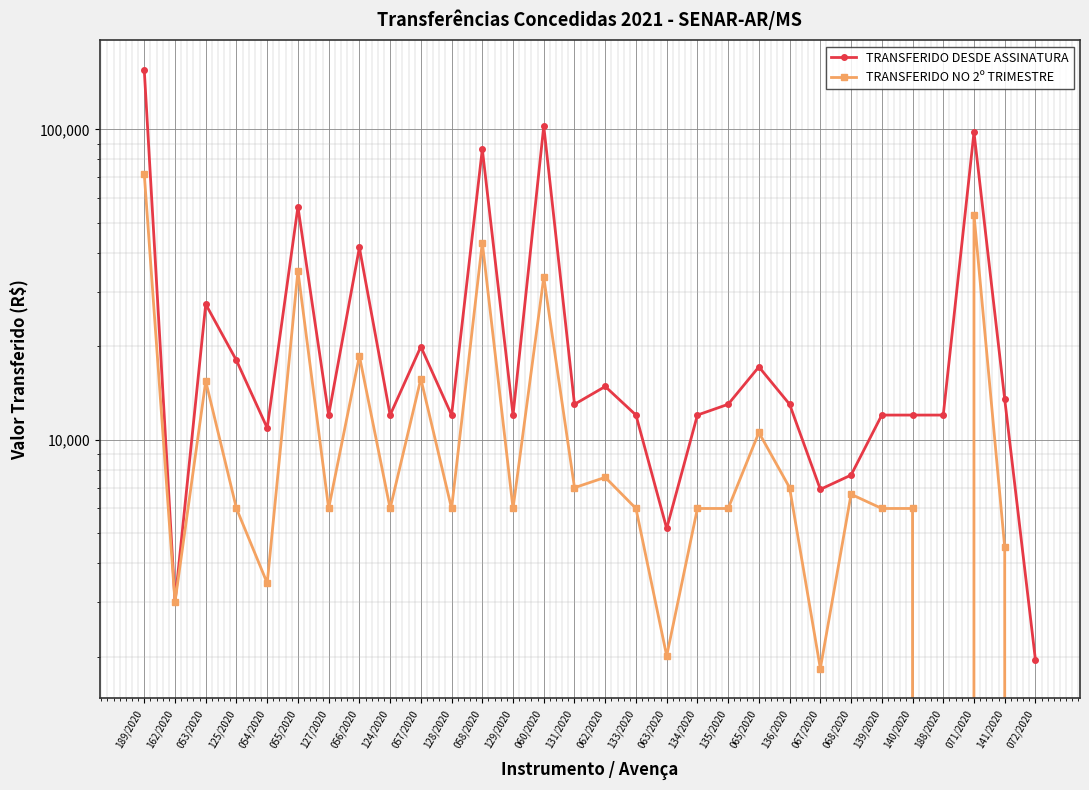

Reading right to left, list all the values displayed in this chart.

TRANSFERIDO DESDE ASSINATURA: 072/2020=1950.0	141/2020=13500.0	071/2020=97820.0	188/2020=12000.0	140/2020=12000.0	139/2020=12000.0	068/2020=7687.5	067/2020=6915.0	136/2020=13000.0	065/2020=17160.0	135/2020=13000.0	134/2020=12000.0	063/2020=5175.0	133/2020=12000.0	062/2020=14835.0	131/2020=13000.0	060/2020=102437.6	129/2020=12000.0	058/2020=86310.0	128/2020=12000.0	057/2020=19935.0	124/2020=12000.0	056/2020=41610.0	127/2020=12000.0	055/2020=56287.5	054/2020=10903.0	125/2020=18000.0	053/2020=27315.0	162/2020=3000.0	189/2020=154965.0
TRANSFERIDO NO 2º TRIMESTRE: 072/2020=0.0	141/2020=4500.0	071/2020=53105.0	188/2020=0.0	140/2020=6000.0	139/2020=6000.0	068/2020=6667.5	067/2020=1830.0	136/2020=7000.0	065/2020=10545.0	135/2020=6000.0	134/2020=6000.0	063/2020=2010.0	133/2020=6000.0	062/2020=7560.0	131/2020=7000.0	060/2020=33370.9	129/2020=6000.0	058/2020=43140.0	128/2020=6000.0	057/2020=15705.0	124/2020=6000.0	056/2020=18615.0	127/2020=6000.0	055/2020=34950.0	054/2020=3448.0	125/2020=6000.0	053/2020=15435.0	162/2020=3000.0	189/2020=71670.0